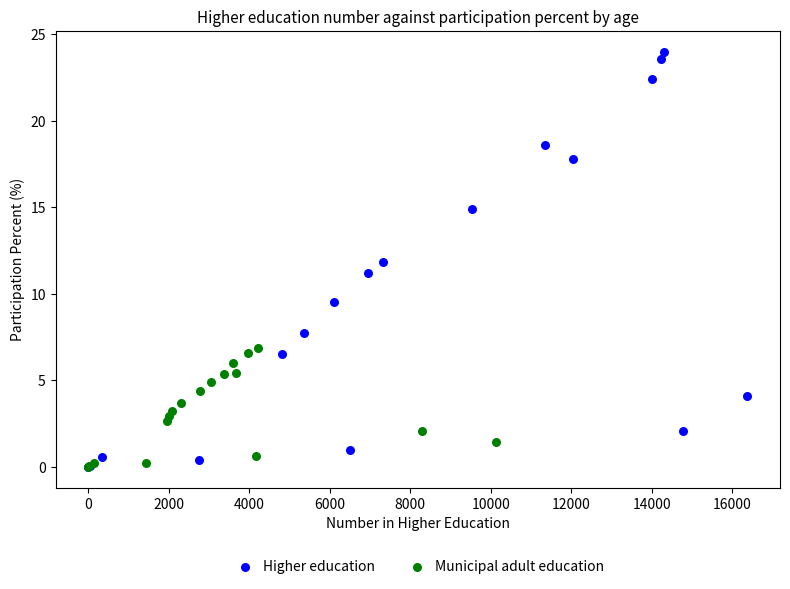

Which series has the largest Y range (max minus min)?

Higher education